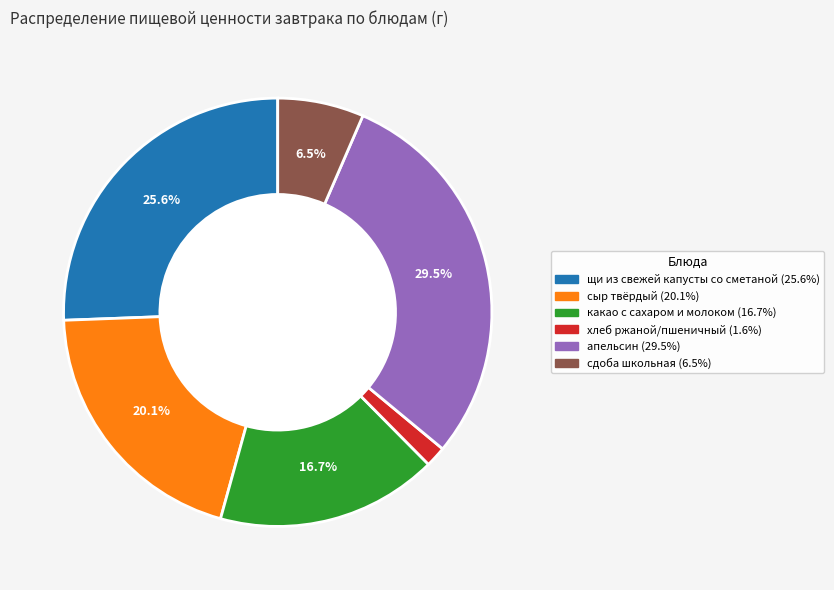

Combined, do щи из свежей капусты со сметаной and какао с сахаром и молоком account for over 50%?

No